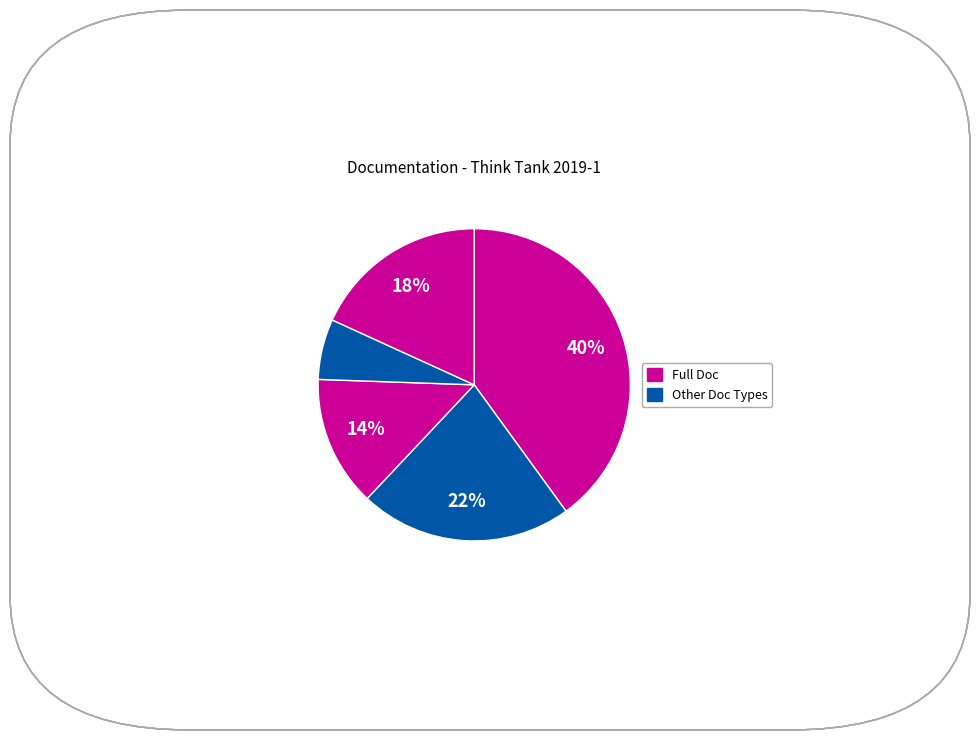

Count the number of slices in the pie.

5